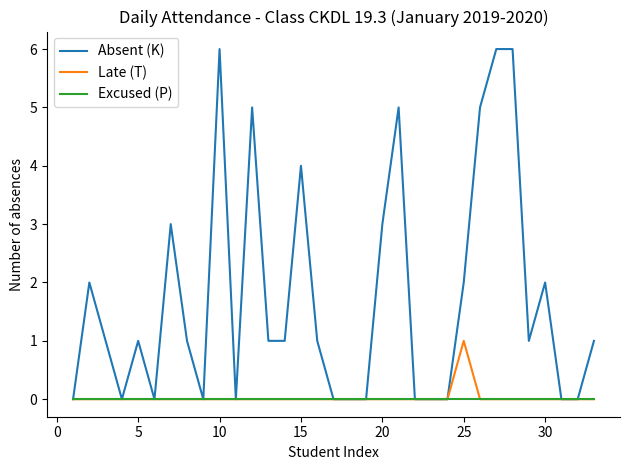

Which series has the largest total across all categories?

Absent (K)